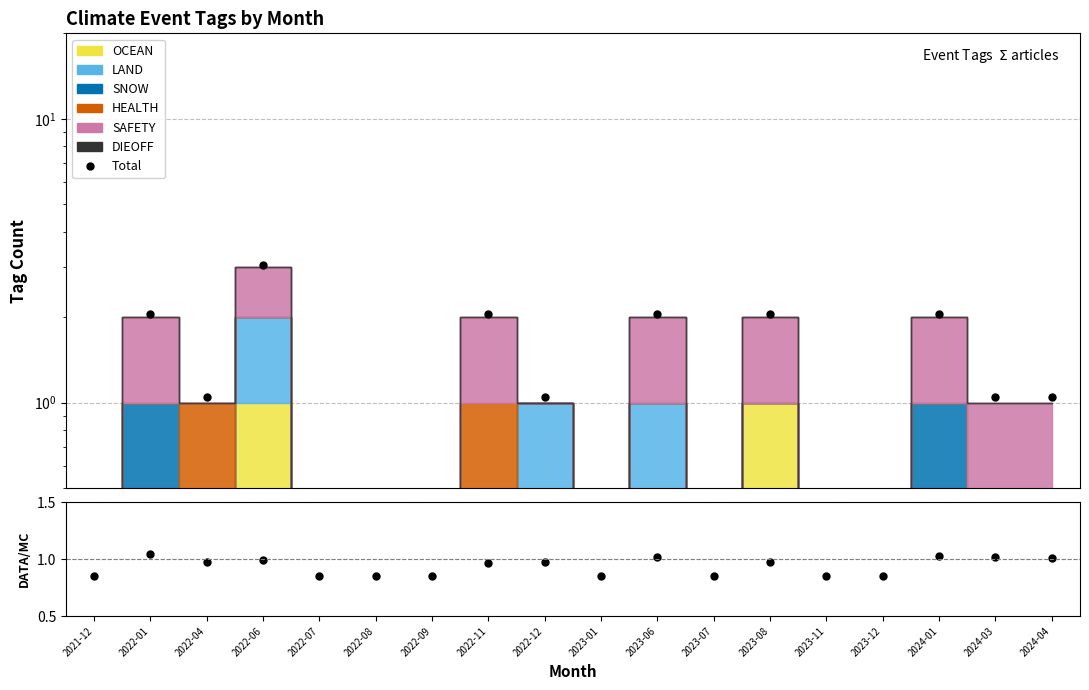

How many lines are shown in the chart?

2